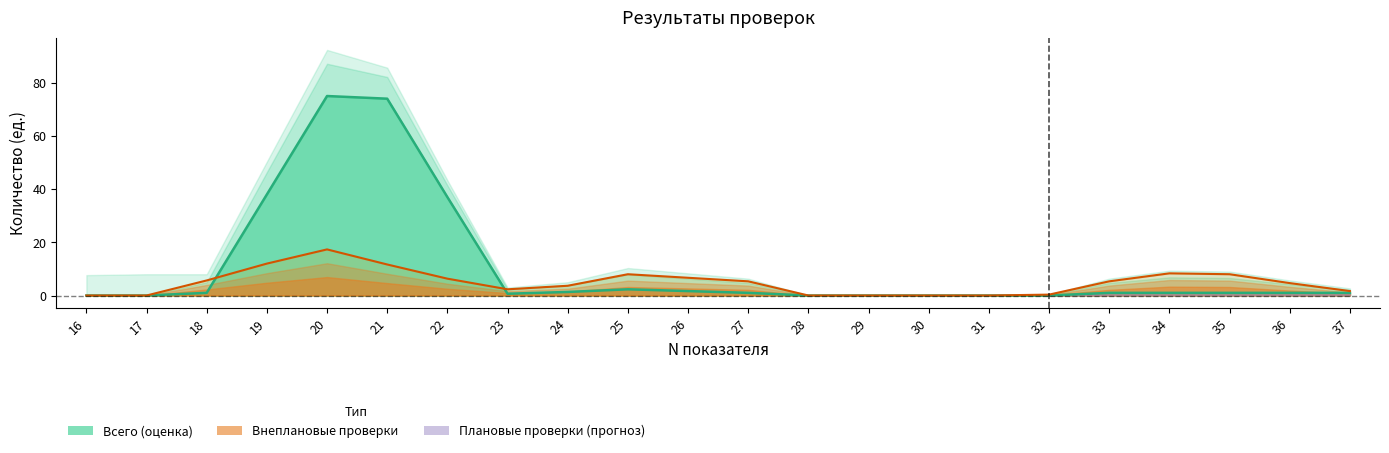

List the labels in order of Плановые проверки value, smallest first.

16, 17, 18, 22, 23, 27, 28, 29, 30, 31, 32, 33, 35, 36, 24, 25, 19, 26, 34, 37, 20, 21